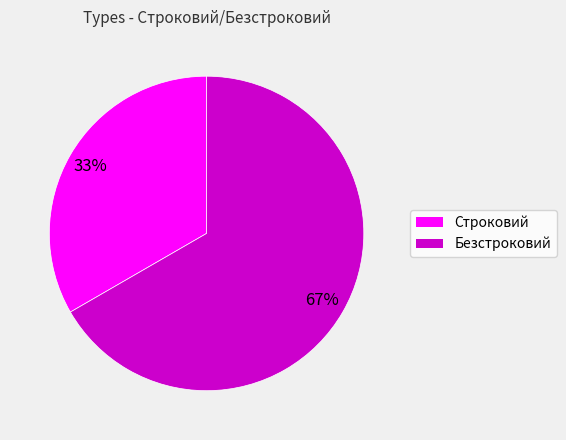

To the nearest percent, what is the average slice percentage?

50%